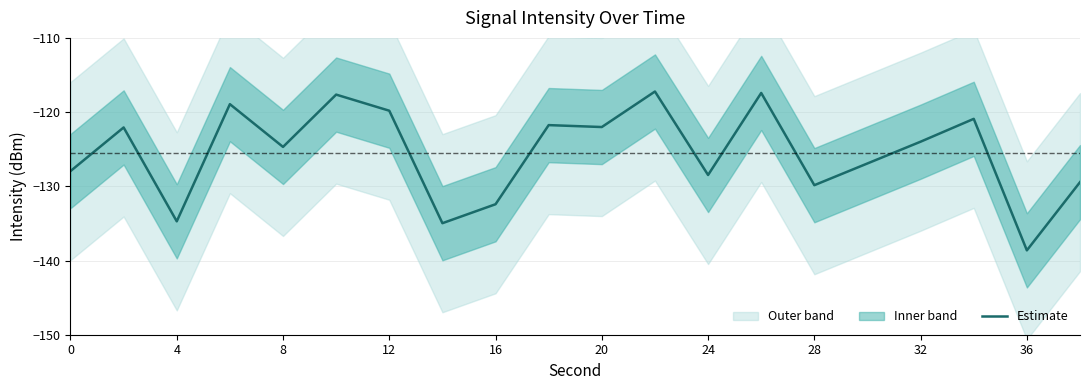

What is the minimum value for Estimate?

-138.6